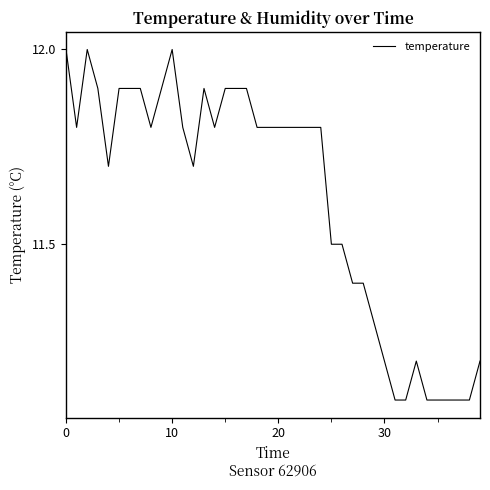

Count the values in the range 11 to 12.

40